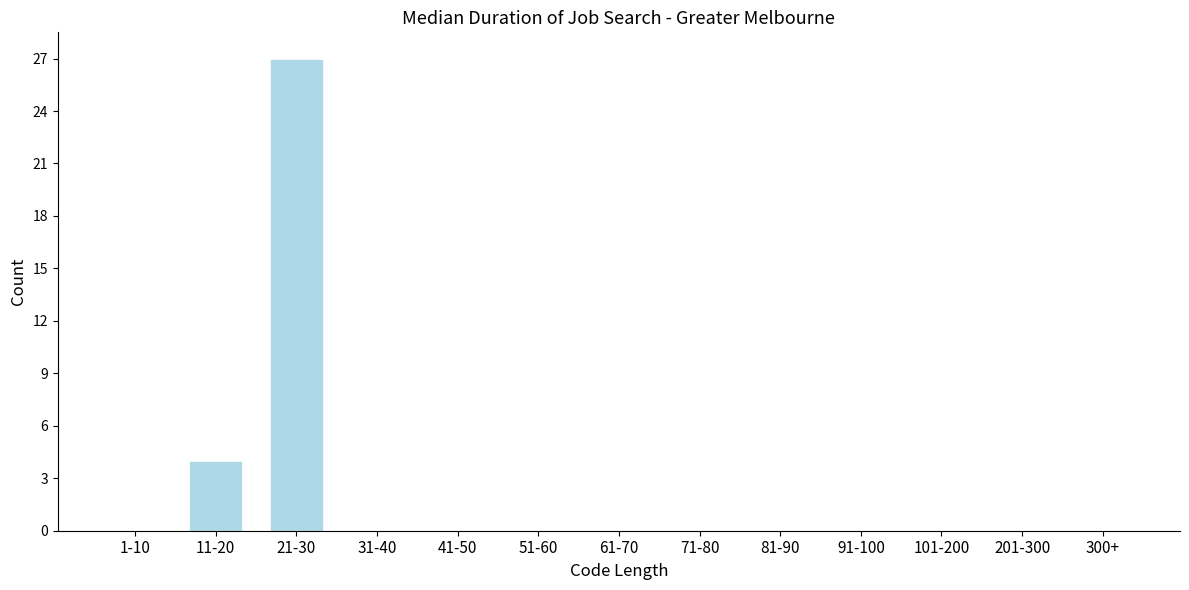

Reading left to right, what are all the values shown in this chart?

1-10=0	11-20=4	21-30=27	31-40=0	41-50=0	51-60=0	61-70=0	71-80=0	81-90=0	91-100=0	101-200=0	201-300=0	300+=0